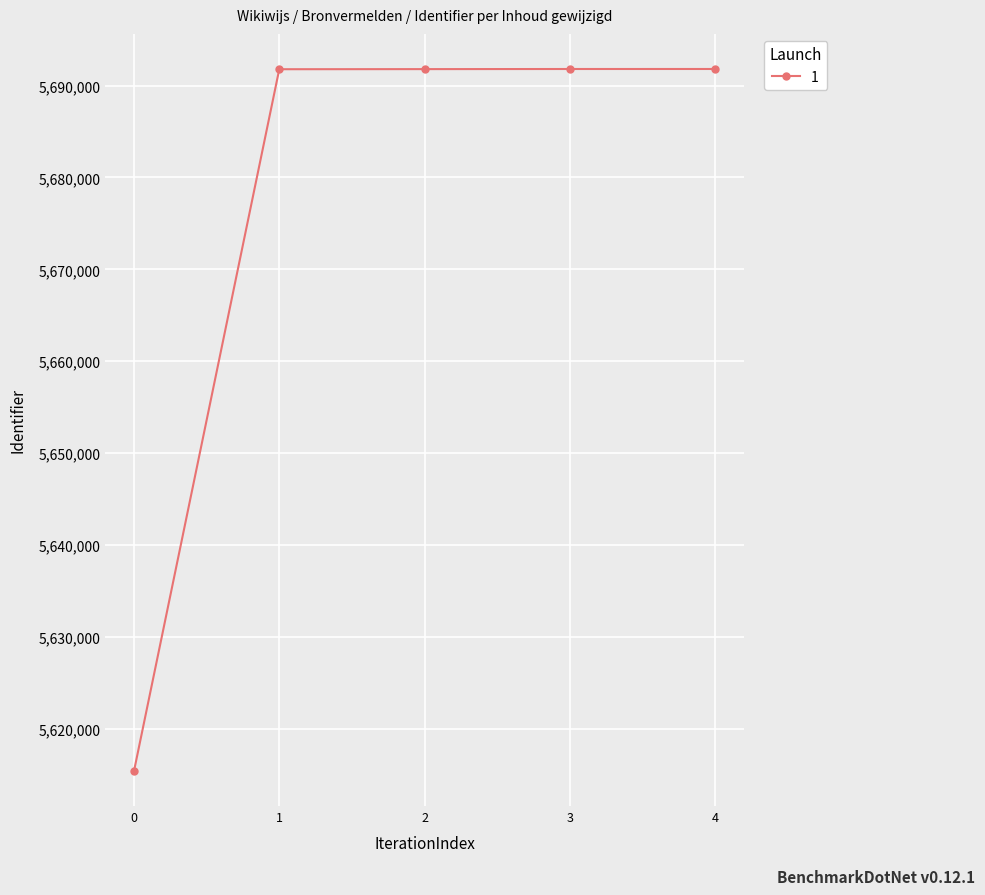

How many categories are shown in the chart?

5